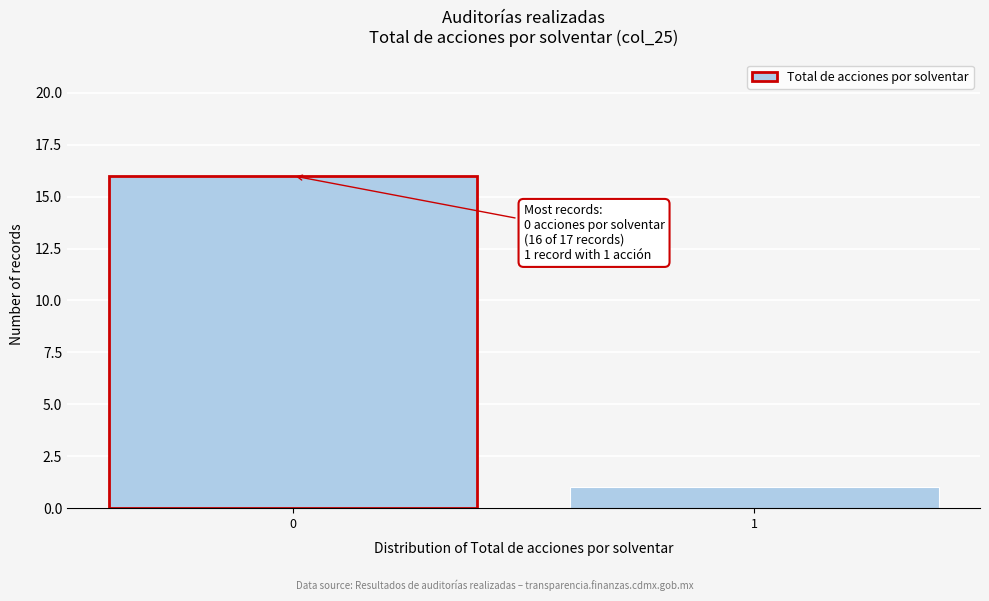

Reading left to right, extract all data points from this chart.

0=16	1=1